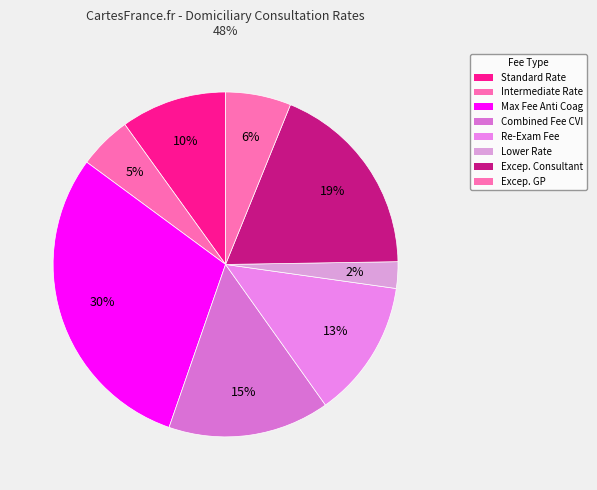

How many slices are in this pie chart?

8